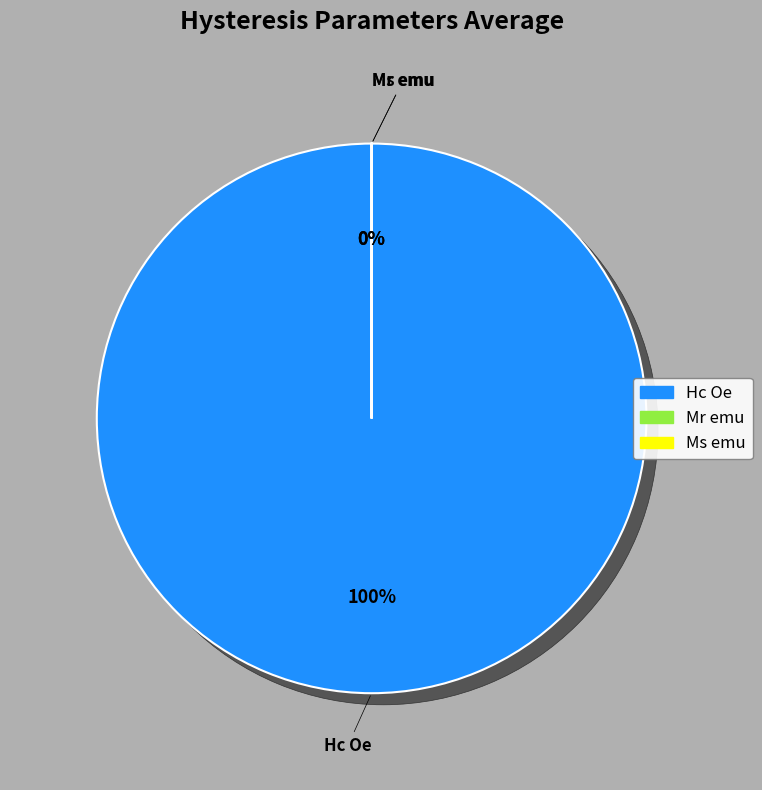

How much of the chart is everything except Ms emu?

100.0%